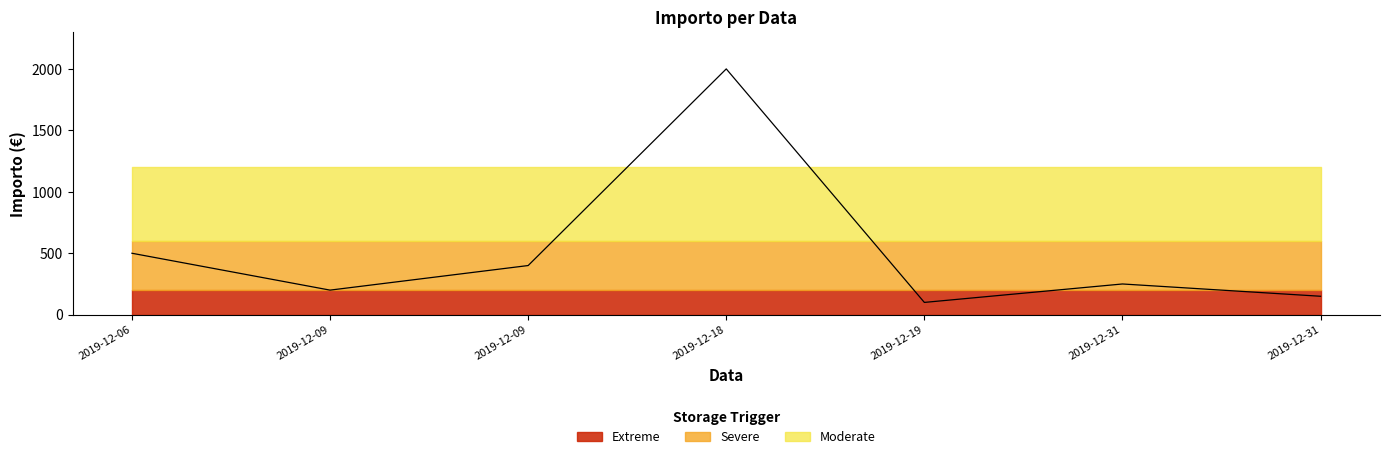

What is the smallest value displayed?

100